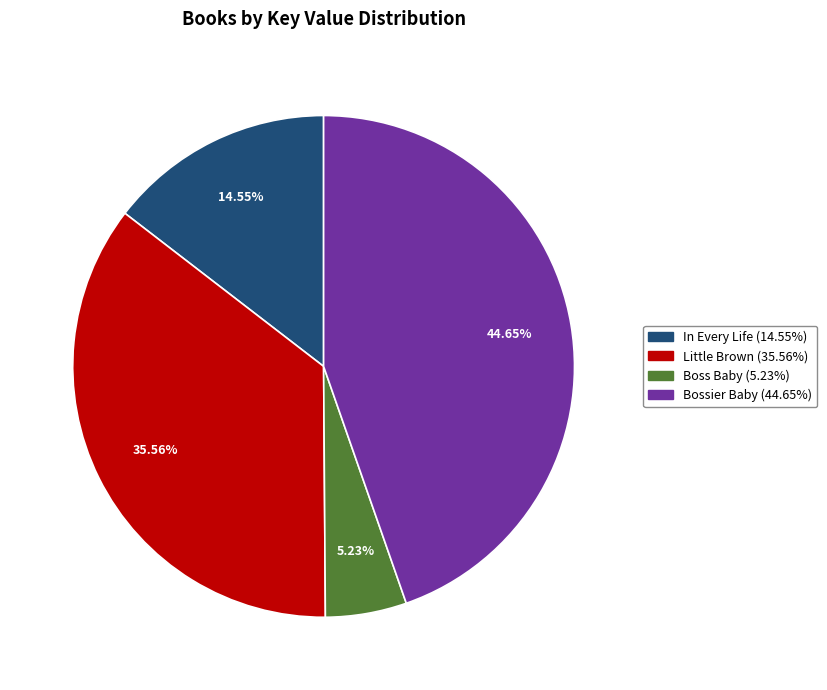

Does Boss Baby account for over 50% of the chart?

No